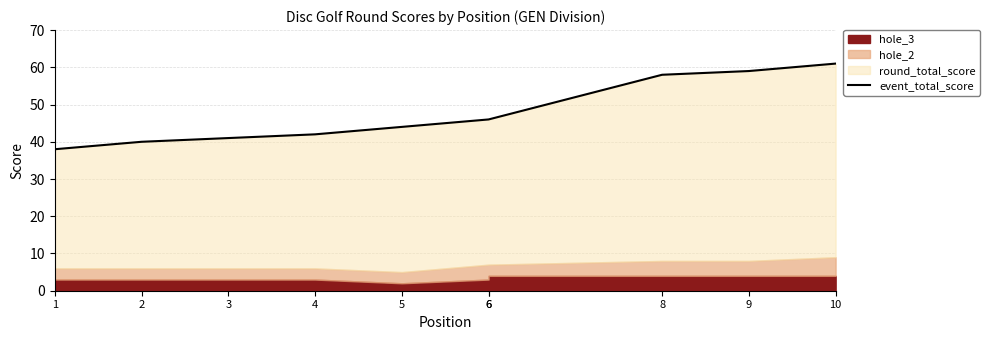

How many lines are shown in the chart?

1